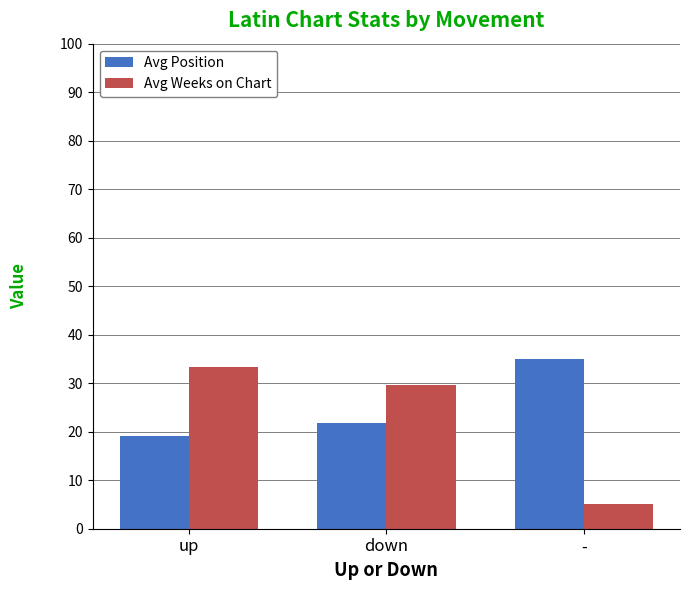

True or false: Avg Position has a value of 21.7 at down.

True